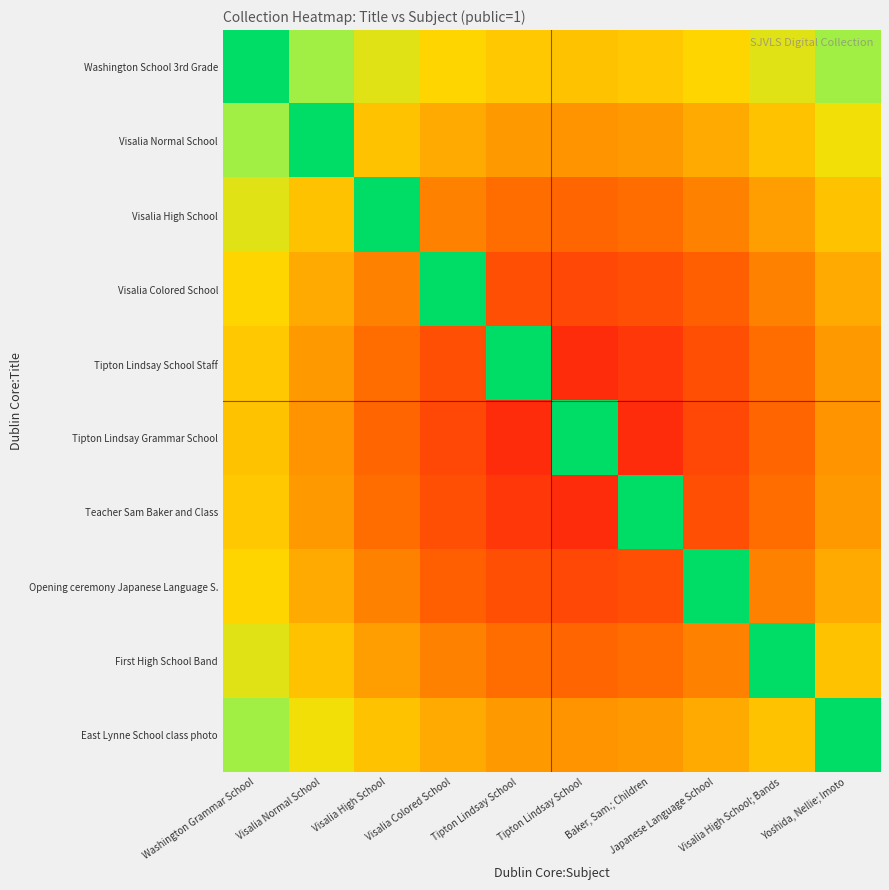

Reading right to left, what are all the values shown in this chart?

Washington School 3rd Grade: Yoshida, Nellie; Imoto=0.6	Visalia High School; Bands=0.6	Japanese Language School=0.5	Baker, Sam.; Children=0.5	Tipton Lindsay School=0.5	Tipton Lindsay School=0.5	Visalia Colored School=0.5	Visalia High School=0.6	Visalia Normal School=0.6	Washington Grammar School=1.0
Visalia Normal School: Yoshida, Nellie; Imoto=0.6	Visalia High School; Bands=0.5	Japanese Language School=0.4	Baker, Sam.; Children=0.4	Tipton Lindsay School=0.4	Tipton Lindsay School=0.4	Visalia Colored School=0.4	Visalia High School=0.5	Visalia Normal School=1.0	Washington Grammar School=0.6
Visalia High School: Yoshida, Nellie; Imoto=0.5	Visalia High School; Bands=0.4	Japanese Language School=0.4	Baker, Sam.; Children=0.3	Tipton Lindsay School=0.3	Tipton Lindsay School=0.3	Visalia Colored School=0.4	Visalia High School=1.0	Visalia Normal School=0.5	Washington Grammar School=0.6
Visalia Colored School: Yoshida, Nellie; Imoto=0.4	Visalia High School; Bands=0.4	Japanese Language School=0.3	Baker, Sam.; Children=0.2	Tipton Lindsay School=0.2	Tipton Lindsay School=0.2	Visalia Colored School=1.0	Visalia High School=0.4	Visalia Normal School=0.4	Washington Grammar School=0.5
Tipton Lindsay School Staff: Yoshida, Nellie; Imoto=0.4	Visalia High School; Bands=0.3	Japanese Language School=0.2	Baker, Sam.; Children=0.1	Tipton Lindsay School=0.1	Tipton Lindsay School=1.0	Visalia Colored School=0.2	Visalia High School=0.3	Visalia Normal School=0.4	Washington Grammar School=0.5
Tipton Lindsay Grammar School: Yoshida, Nellie; Imoto=0.4	Visalia High School; Bands=0.3	Japanese Language School=0.2	Baker, Sam.; Children=0.1	Tipton Lindsay School=1.0	Tipton Lindsay School=0.1	Visalia Colored School=0.2	Visalia High School=0.3	Visalia Normal School=0.4	Washington Grammar School=0.5
Teacher Sam Baker and Class: Yoshida, Nellie; Imoto=0.4	Visalia High School; Bands=0.3	Japanese Language School=0.2	Baker, Sam.; Children=1.0	Tipton Lindsay School=0.1	Tipton Lindsay School=0.1	Visalia Colored School=0.2	Visalia High School=0.3	Visalia Normal School=0.4	Washington Grammar School=0.5
Opening ceremony Japanese Language S.: Yoshida, Nellie; Imoto=0.4	Visalia High School; Bands=0.4	Japanese Language School=1.0	Baker, Sam.; Children=0.2	Tipton Lindsay School=0.2	Tipton Lindsay School=0.2	Visalia Colored School=0.3	Visalia High School=0.4	Visalia Normal School=0.4	Washington Grammar School=0.5
First High School Band: Yoshida, Nellie; Imoto=0.5	Visalia High School; Bands=1.0	Japanese Language School=0.4	Baker, Sam.; Children=0.3	Tipton Lindsay School=0.3	Tipton Lindsay School=0.3	Visalia Colored School=0.4	Visalia High School=0.4	Visalia Normal School=0.5	Washington Grammar School=0.6
East Lynne School class photo: Yoshida, Nellie; Imoto=1.0	Visalia High School; Bands=0.5	Japanese Language School=0.4	Baker, Sam.; Children=0.4	Tipton Lindsay School=0.4	Tipton Lindsay School=0.4	Visalia Colored School=0.4	Visalia High School=0.5	Visalia Normal School=0.6	Washington Grammar School=0.6